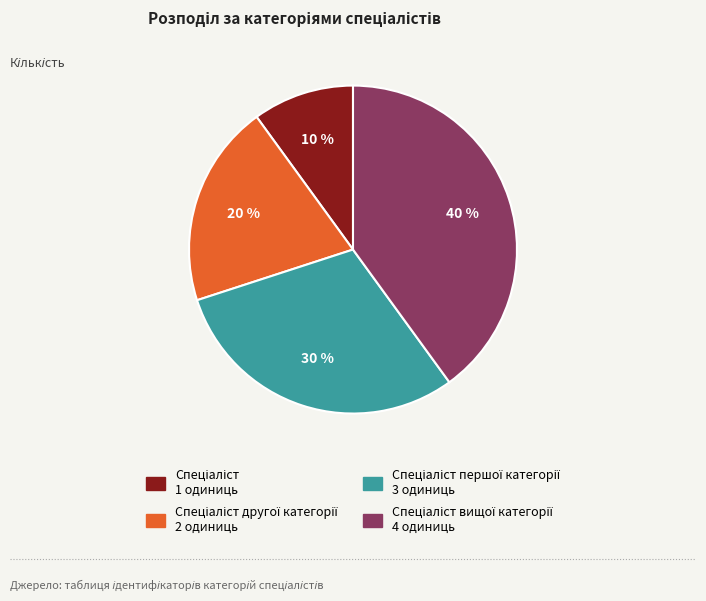

To the nearest percent, what is the difference between the largest and smallest slice percentages?

30%